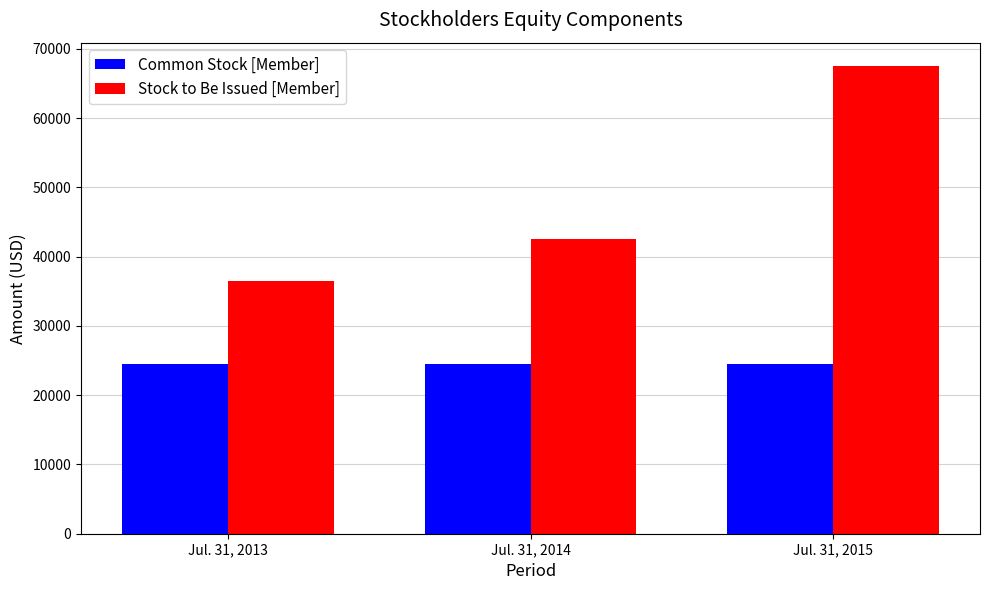

Which series has the largest range (max minus min)?

Stock to Be Issued [Member]